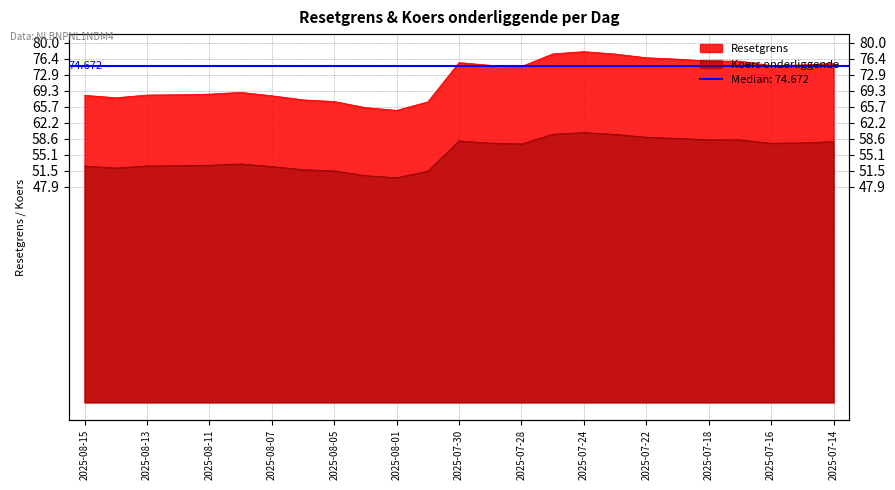

Which label corresponds to the smallest value in the chart?

2025-08-01